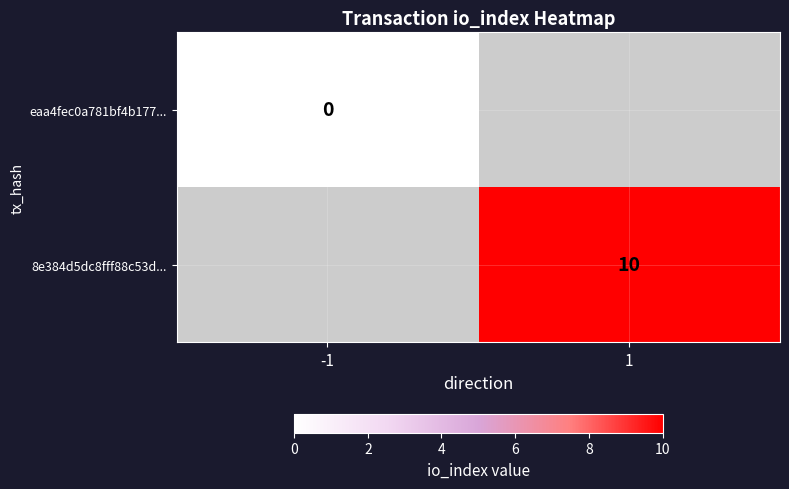

Which category has the lowest value across all series?

-1